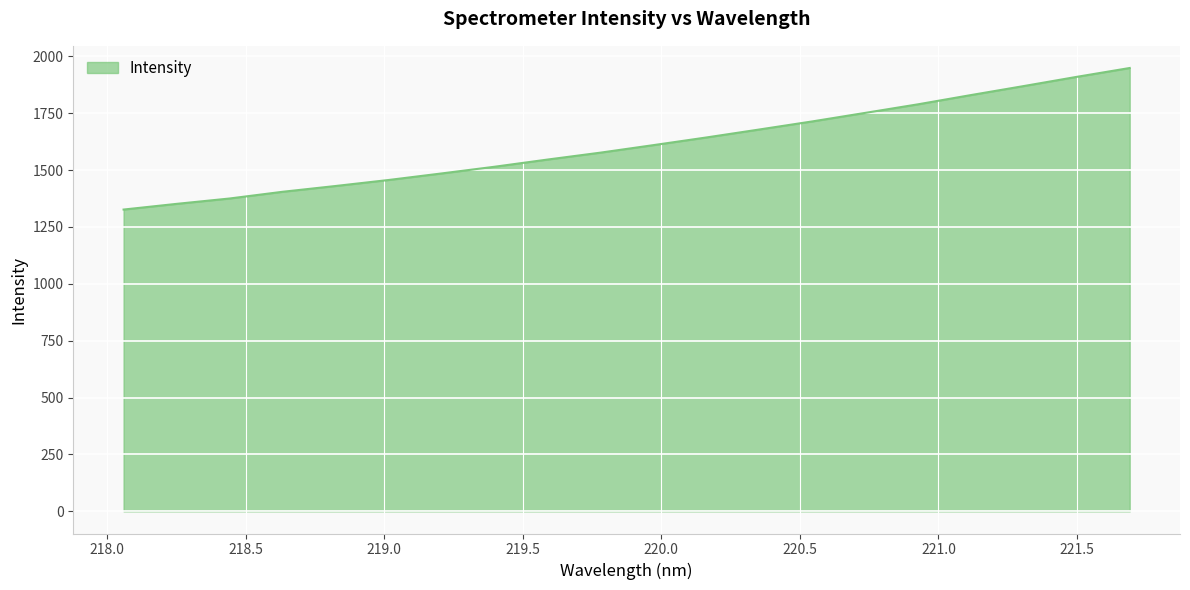

Does the chart display data point markers on the line(s)?

No